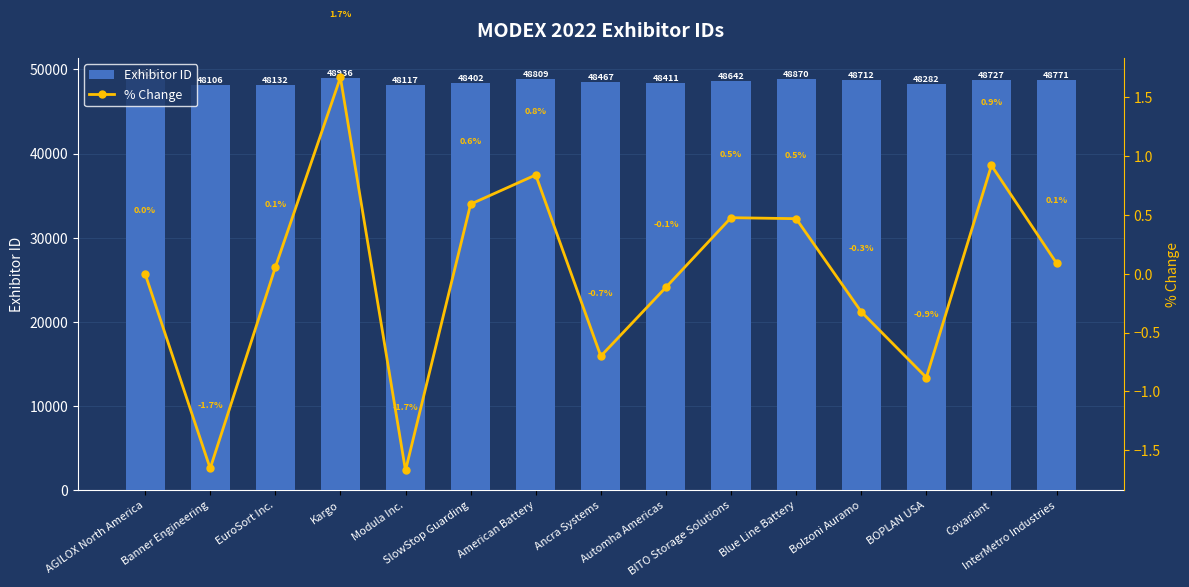

What is the greatest value displayed?

48936.0